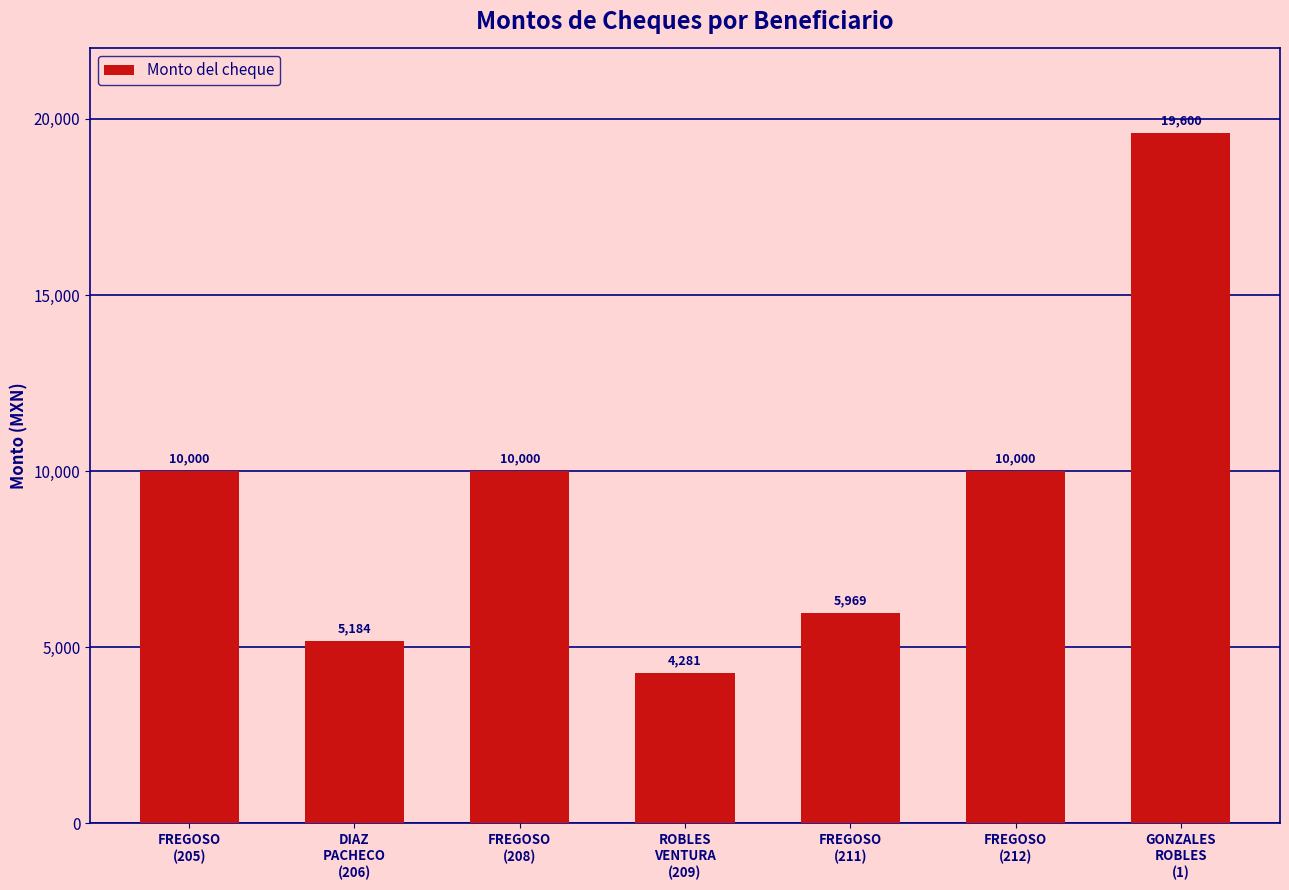

Which category has the highest value across all series?

GONZALES
ROBLES
(1)